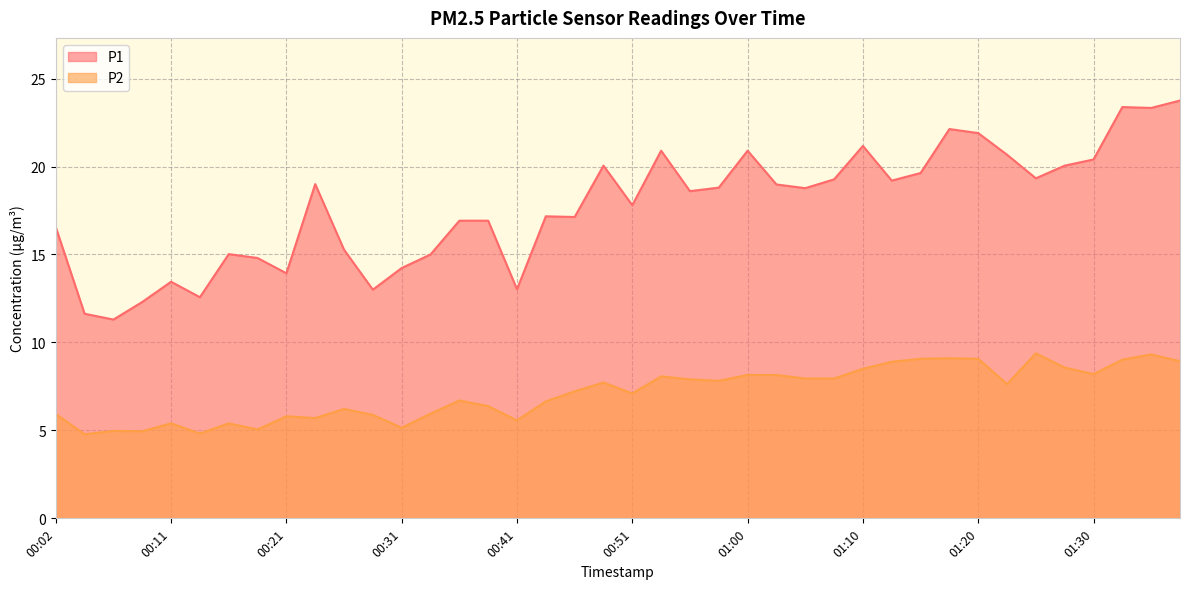

At which category does P1 reach its first local peak?

00:11